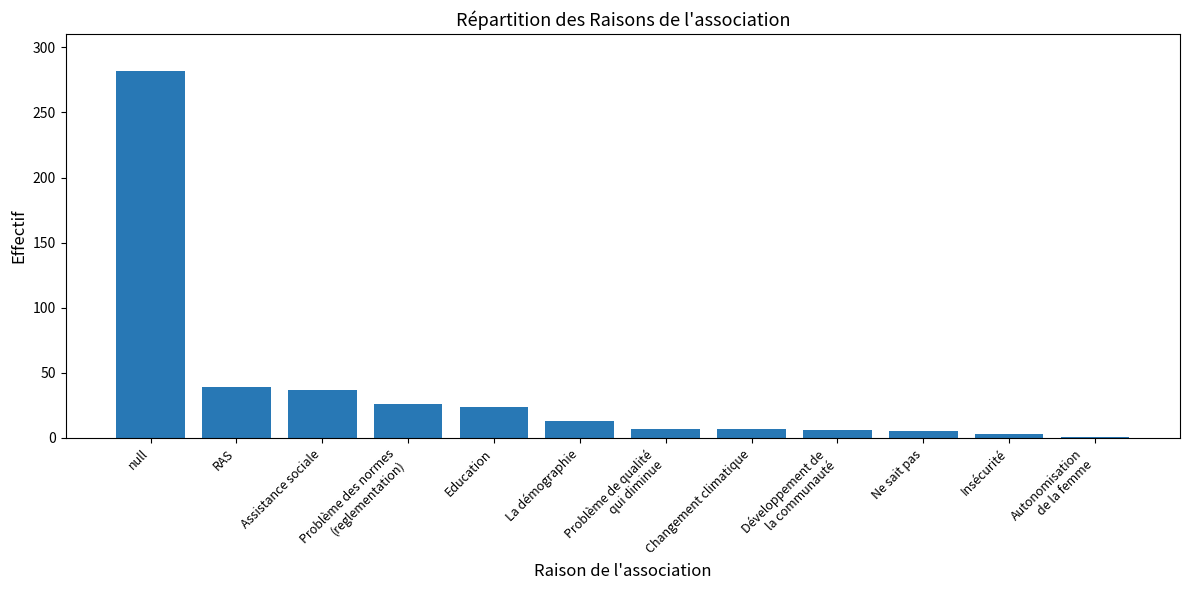

What is the maximum value shown in the chart?

282